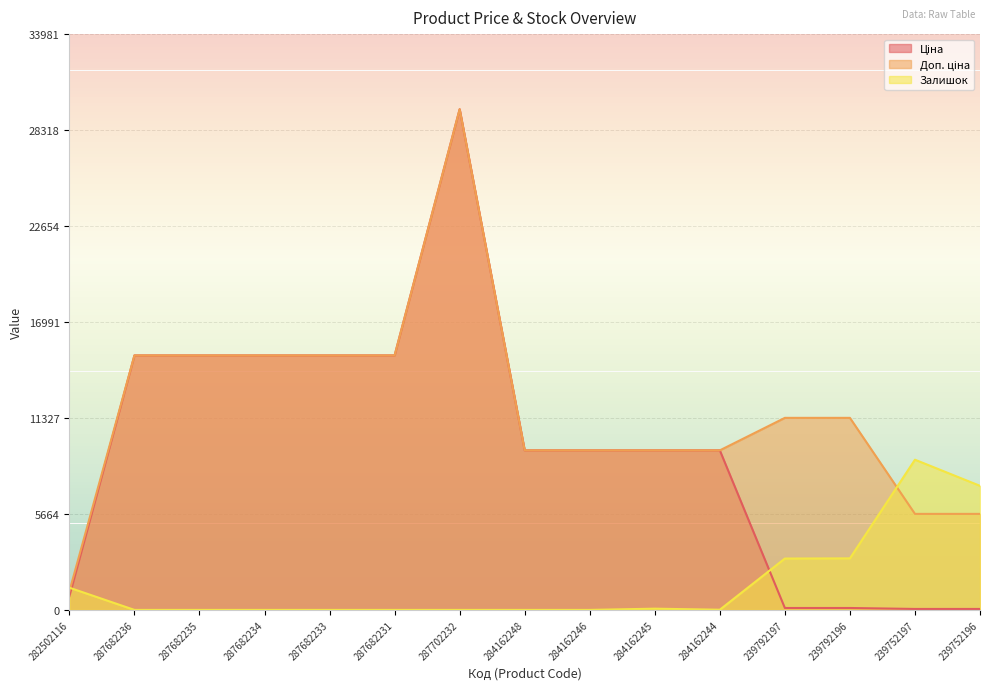

What are all the series names shown in the legend?

Ціна, Доп. ціна, Залишок